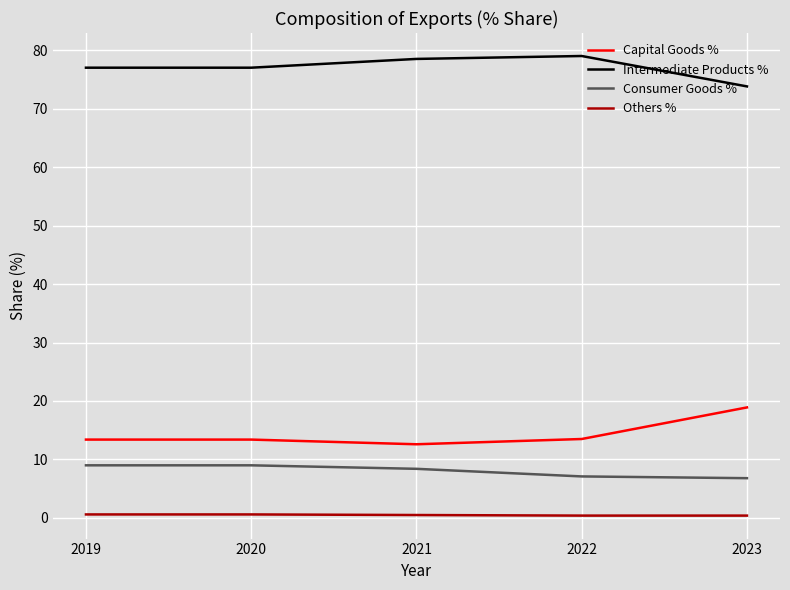

What is the average value of the Intermediate Products % series?

77.1